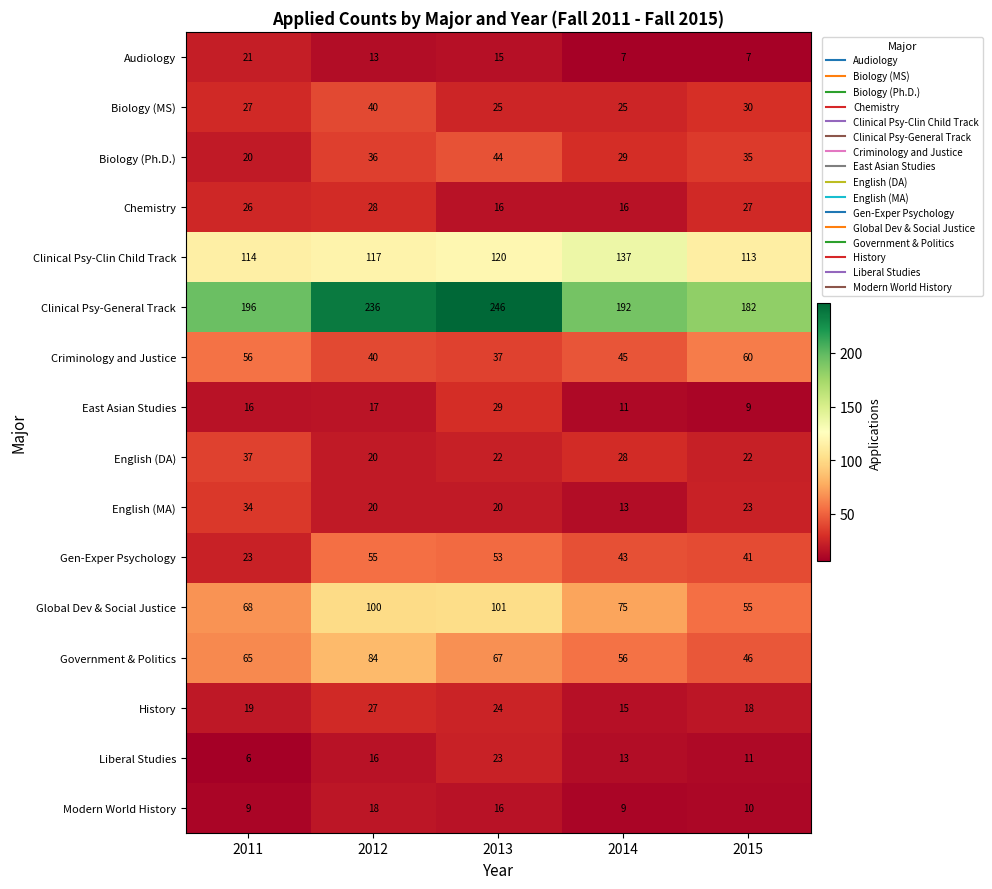

Which series changed the most between 2013 and 2015?

Clinical Psy-General Track